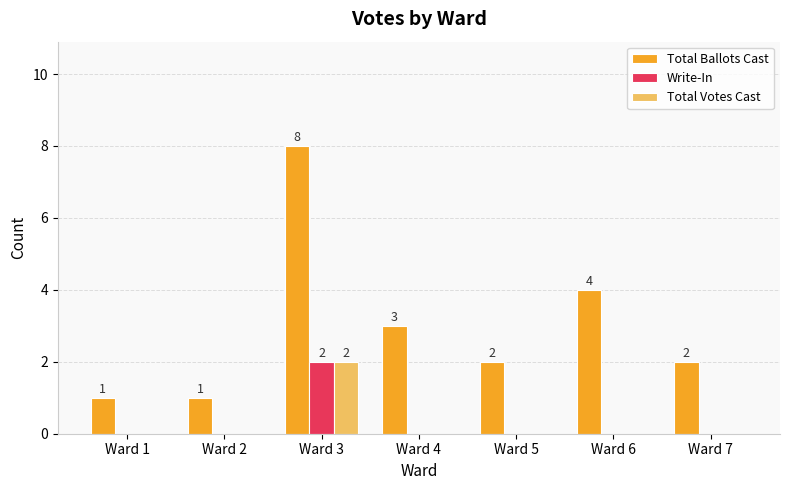

Reading left to right, list all the values displayed in this chart.

Total Ballots Cast: Ward 1=1	Ward 2=1	Ward 3=8	Ward 4=3	Ward 5=2	Ward 6=4	Ward 7=2
Write-In: Ward 1=0	Ward 2=0	Ward 3=2	Ward 4=0	Ward 5=0	Ward 6=0	Ward 7=0
Total Votes Cast: Ward 1=0	Ward 2=0	Ward 3=2	Ward 4=0	Ward 5=0	Ward 6=0	Ward 7=0